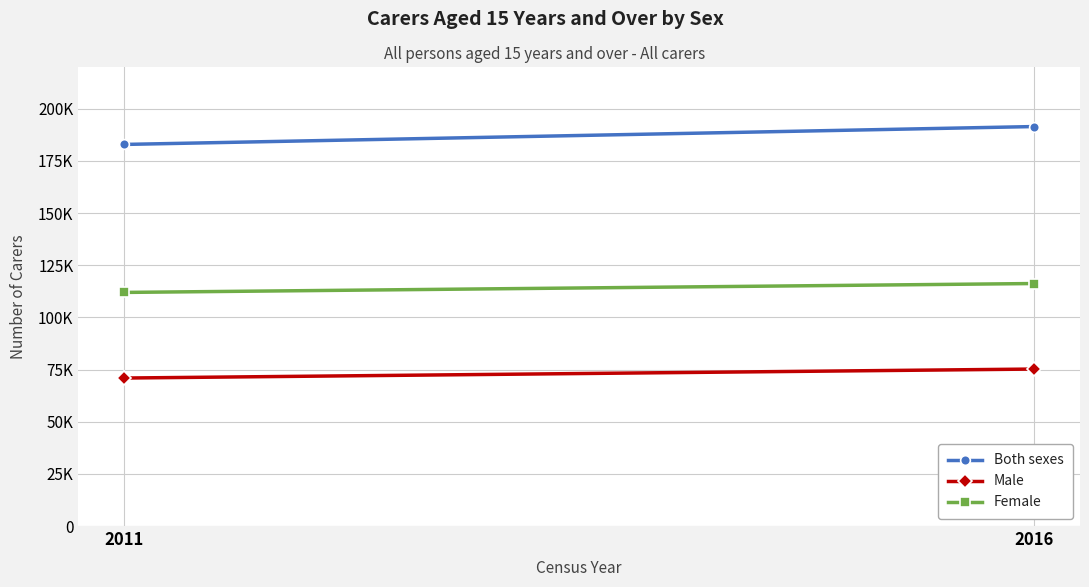

Reading left to right, list all the values displayed in this chart.

Both sexes: 2011=182884	2016=191463
Male: 2011=70925	2016=75237
Female: 2011=111959	2016=116226